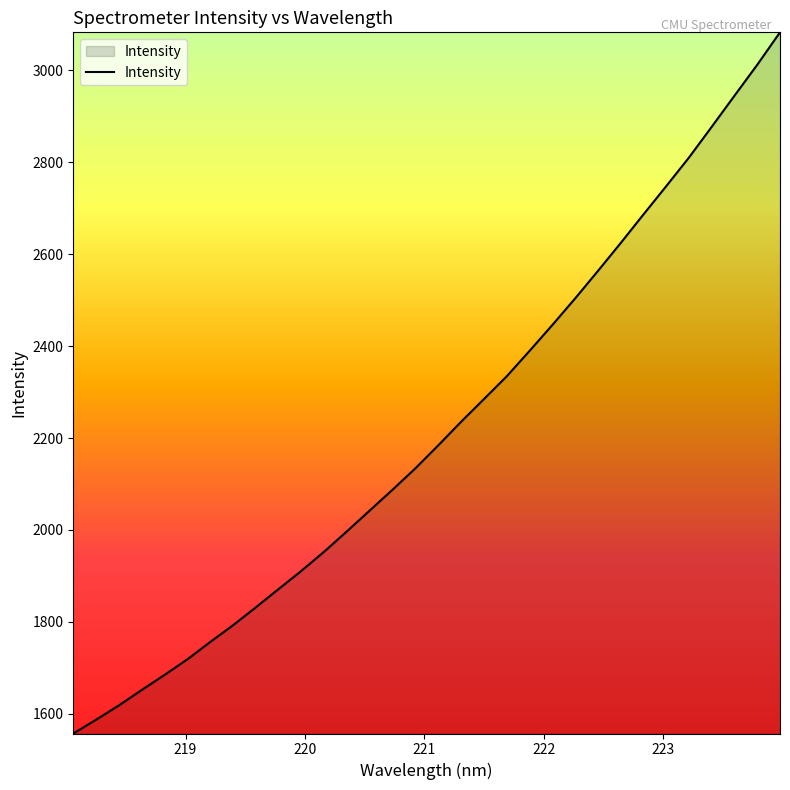

What is the smallest value displayed?

1557.2